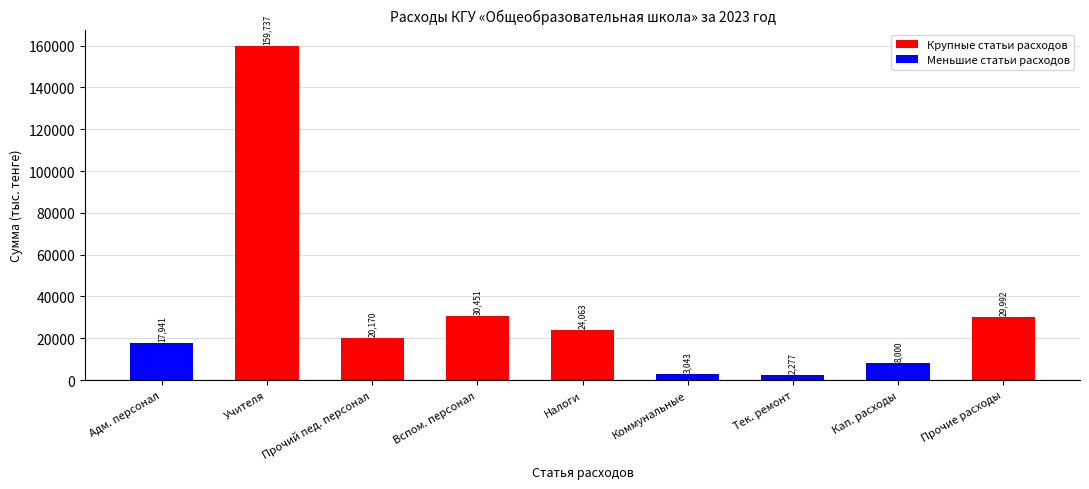

Does the chart contain stacked bars?

No